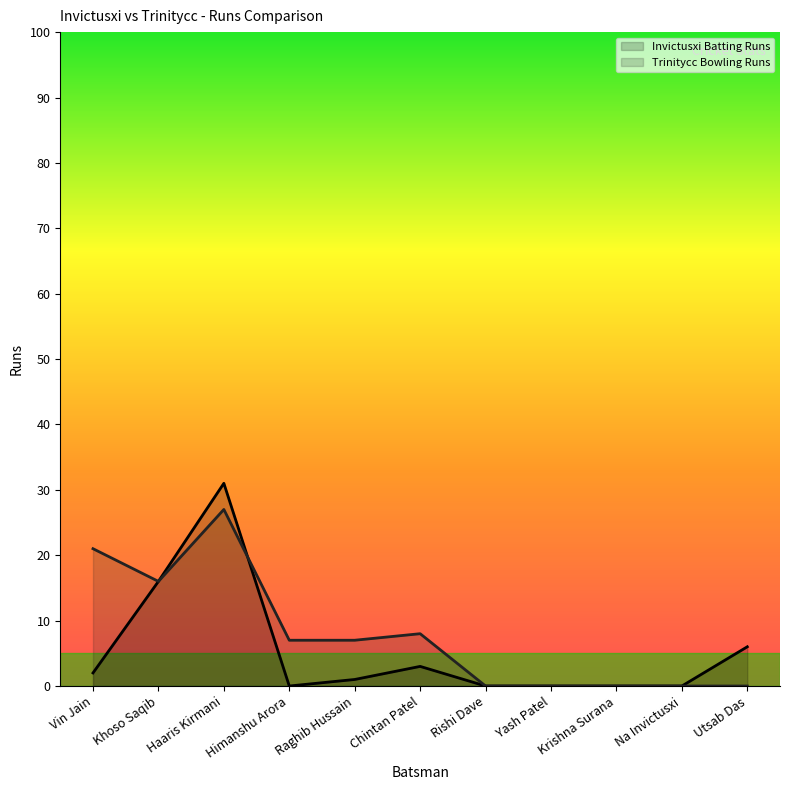

How many values in the Invictusxi Batting Runs series are below 1?

5